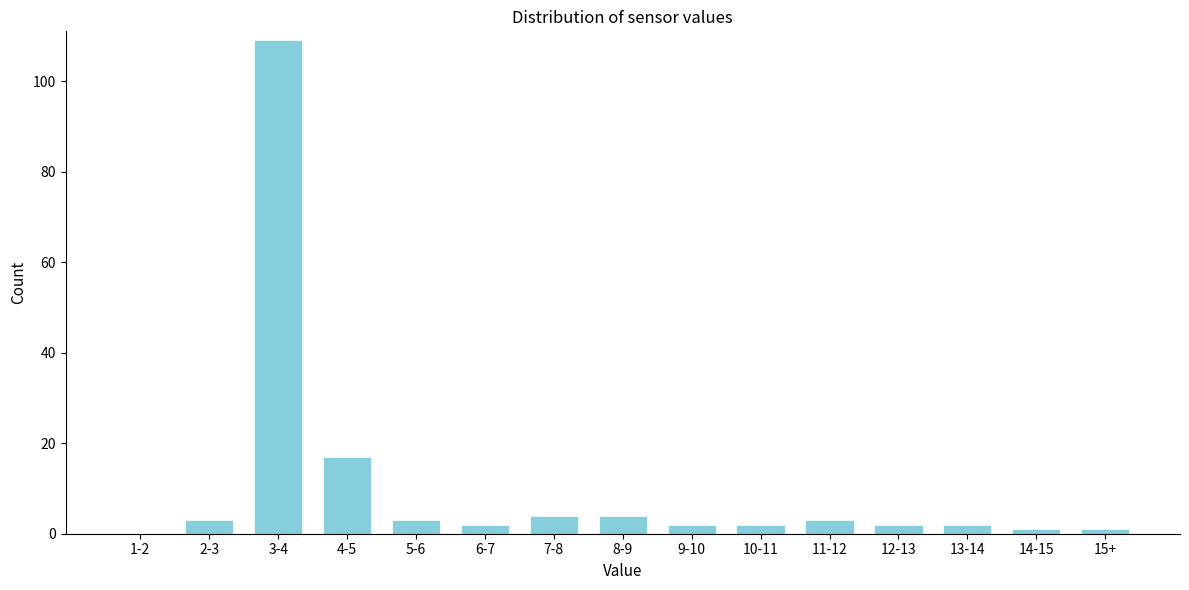

Reading left to right, what are all the values shown in this chart?

1-2=0	2-3=3	3-4=109	4-5=17	5-6=3	6-7=2	7-8=4	8-9=4	9-10=2	10-11=2	11-12=3	12-13=2	13-14=2	14-15=1	15+=1